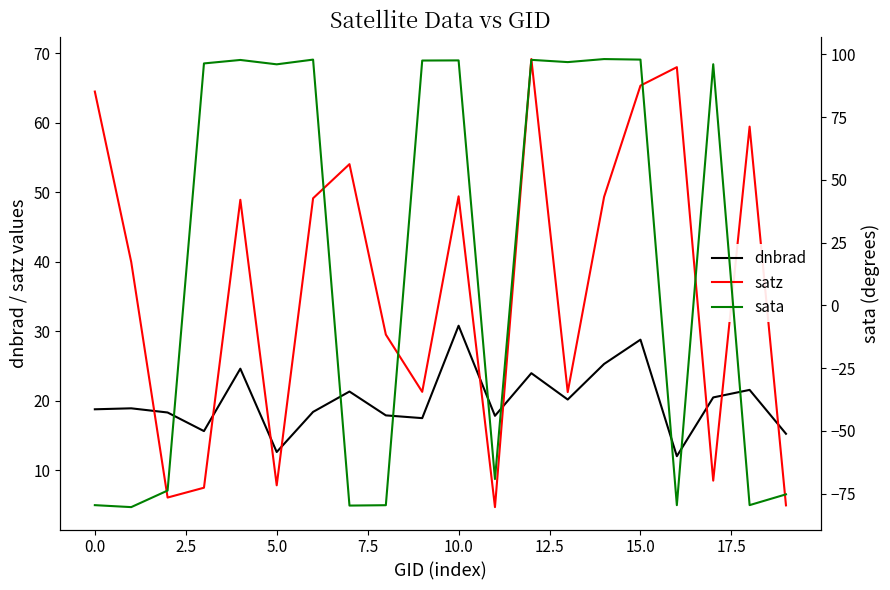

The value of satz at 5.0 is 7.8. True or false?

True